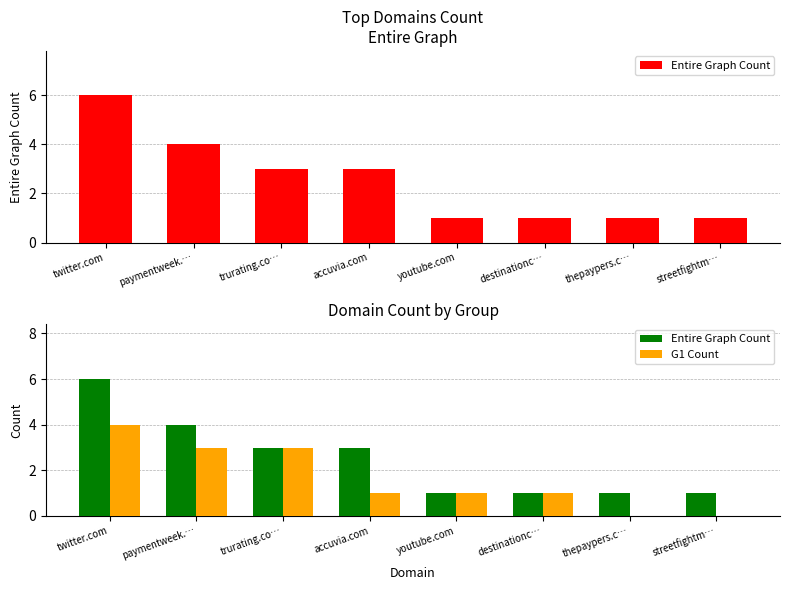

How many positive values does the G1 Count series have?

6